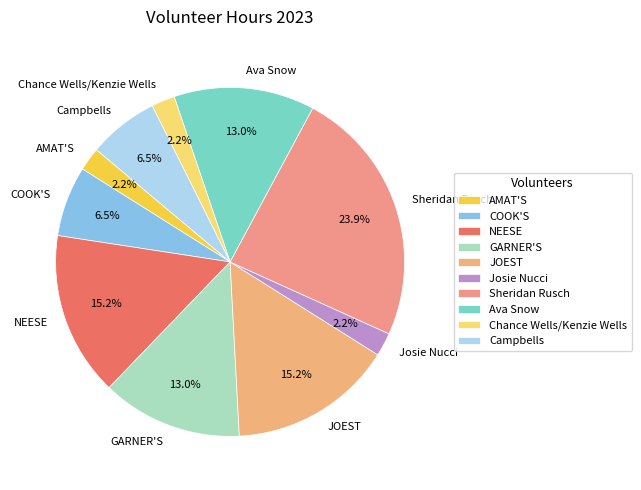

To the nearest percent, what is the difference between the largest and smallest slice percentages?

22%